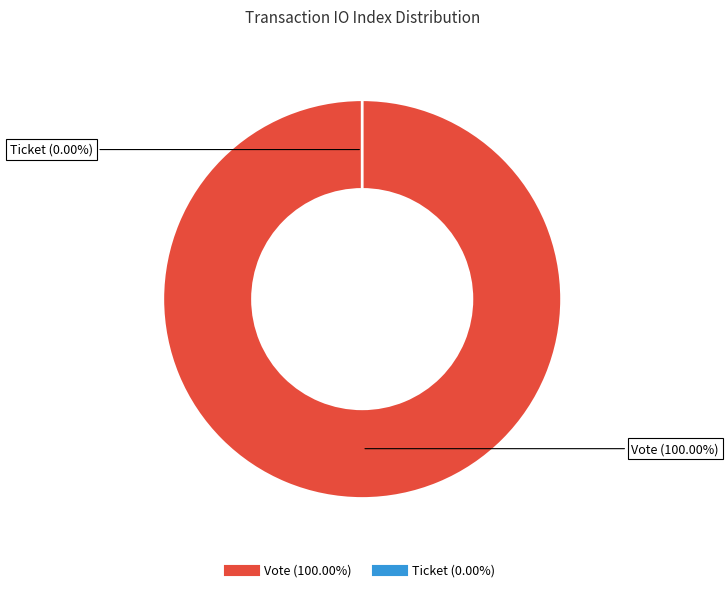

Which slice is the smallest?

Ticket